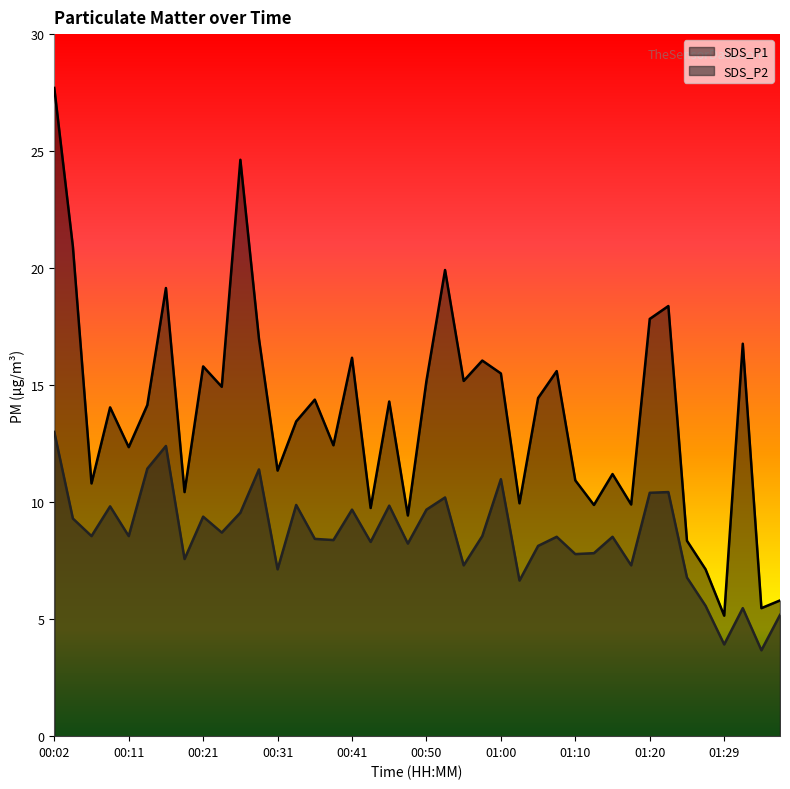

What are all the series names shown in the legend?

SDS_P1, SDS_P2